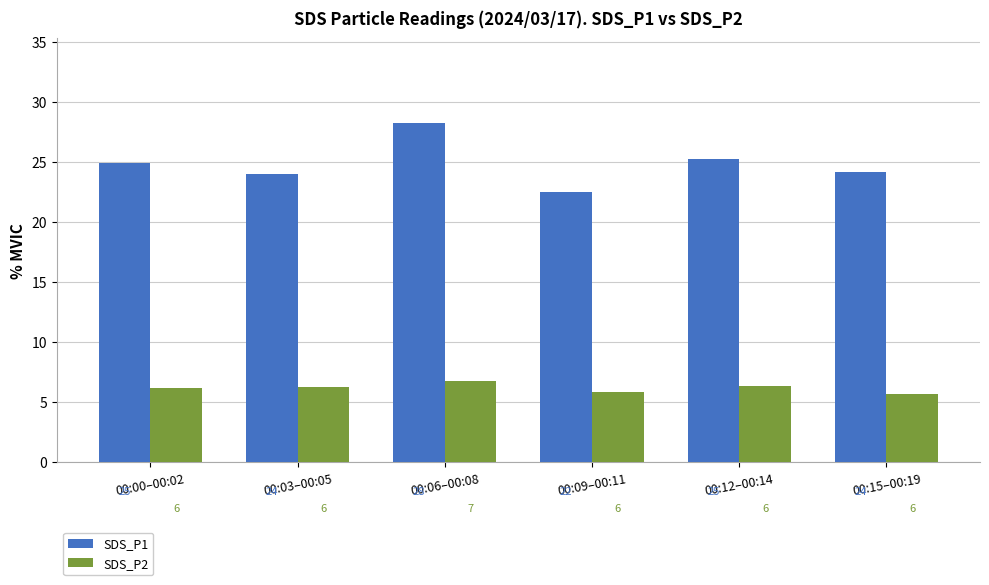

How many bars are there in each group?

2